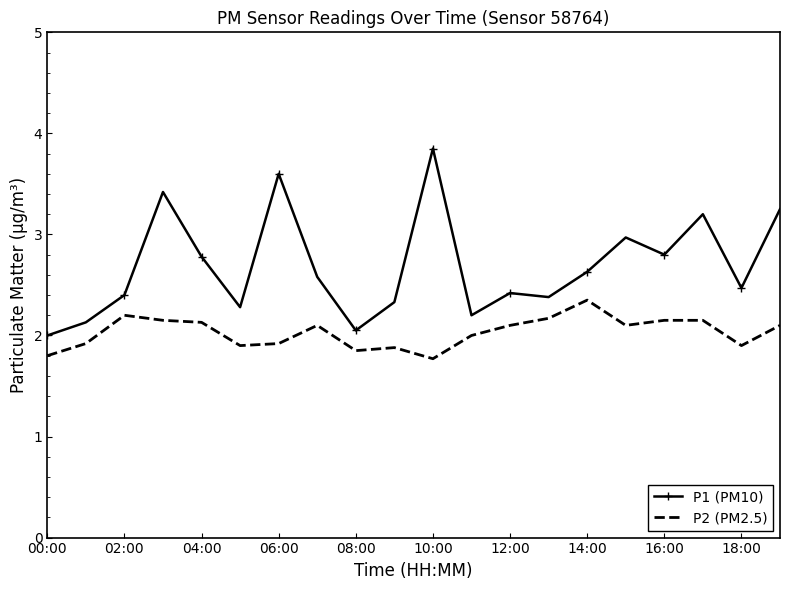

True or false: P1 (PM10) has more than 1 points higher than both neighbors.

True